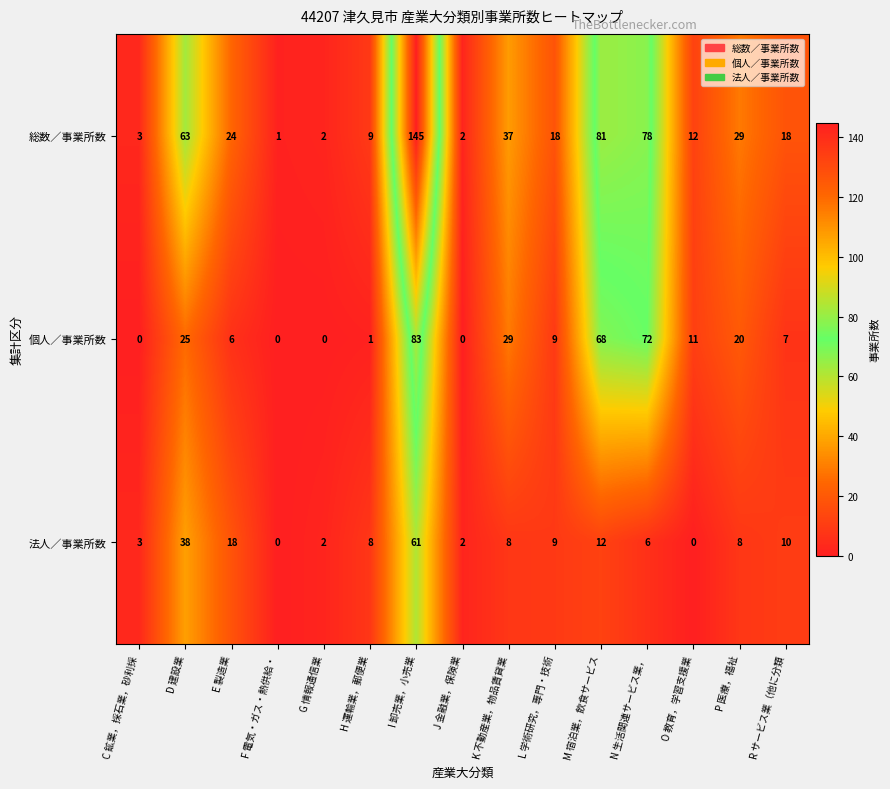

How many values in the 個人／事業所数 series are below 9?

7